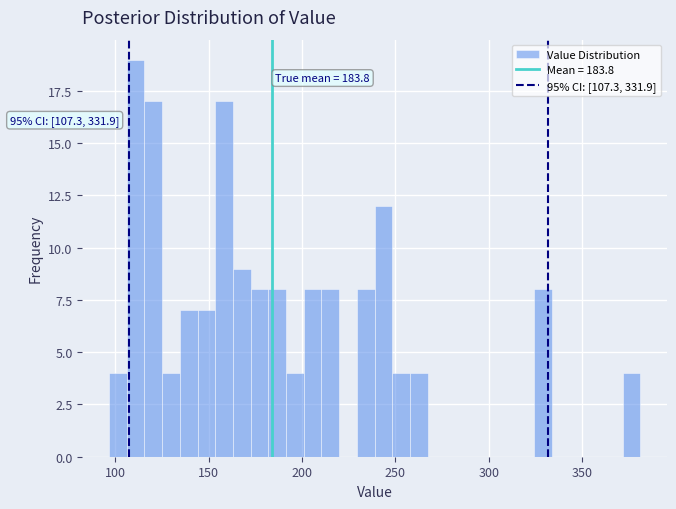

Around what value on the x-axis is the tallest bar? Give the approximate position of its centre, as read against the axis.

110